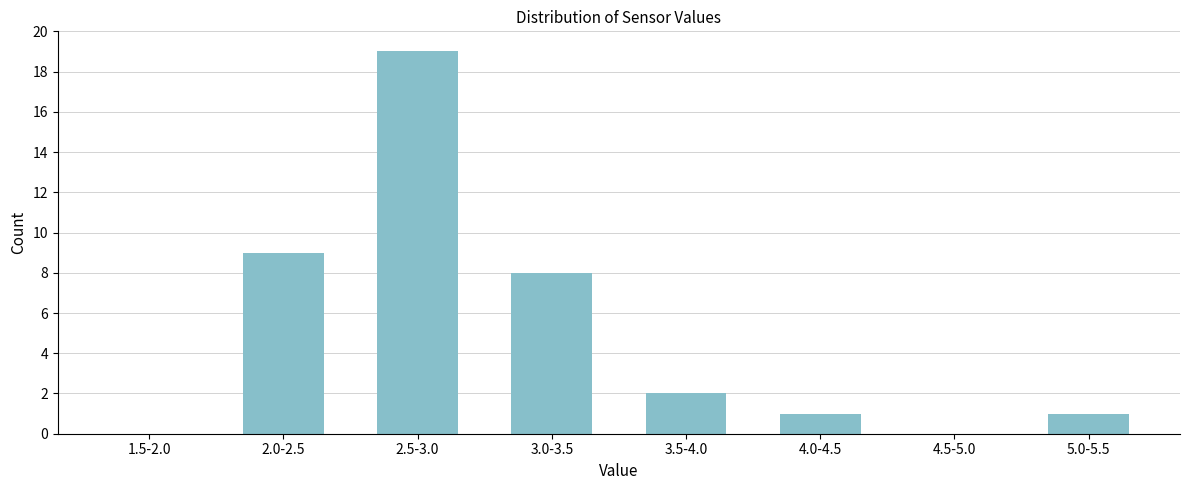

Reading left to right, what are all the values shown in this chart?

1.5-2.0=0	2.0-2.5=9	2.5-3.0=19	3.0-3.5=8	3.5-4.0=2	4.0-4.5=1	4.5-5.0=0	5.0-5.5=1